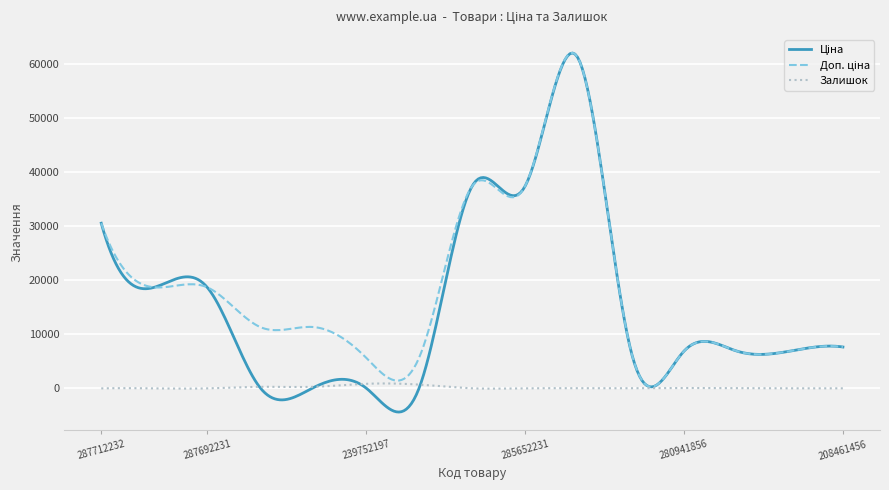

What is the maximum value shown in the chart?

61985.8